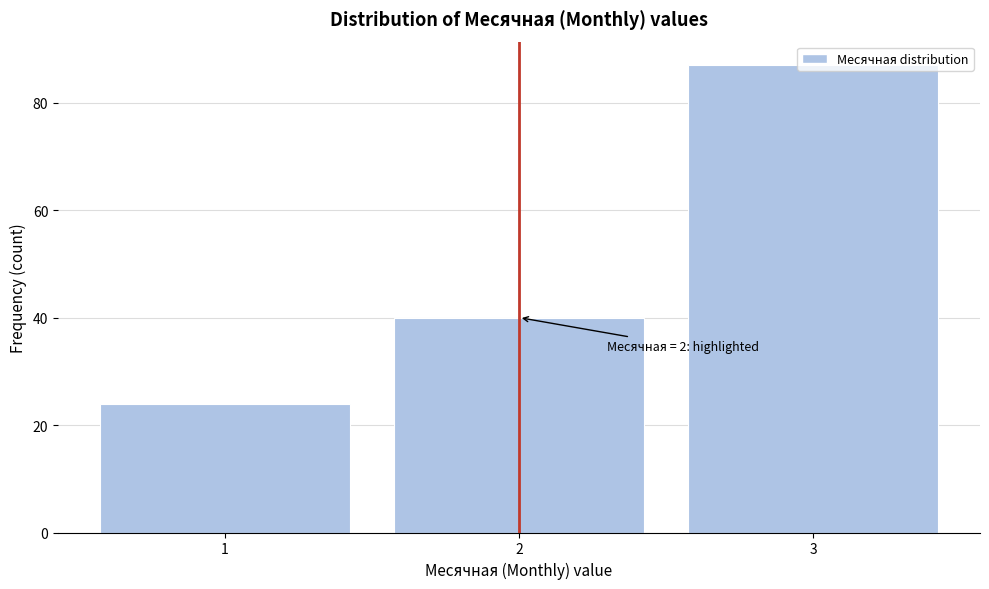

What is the sum of the values at 2 and 1?

64